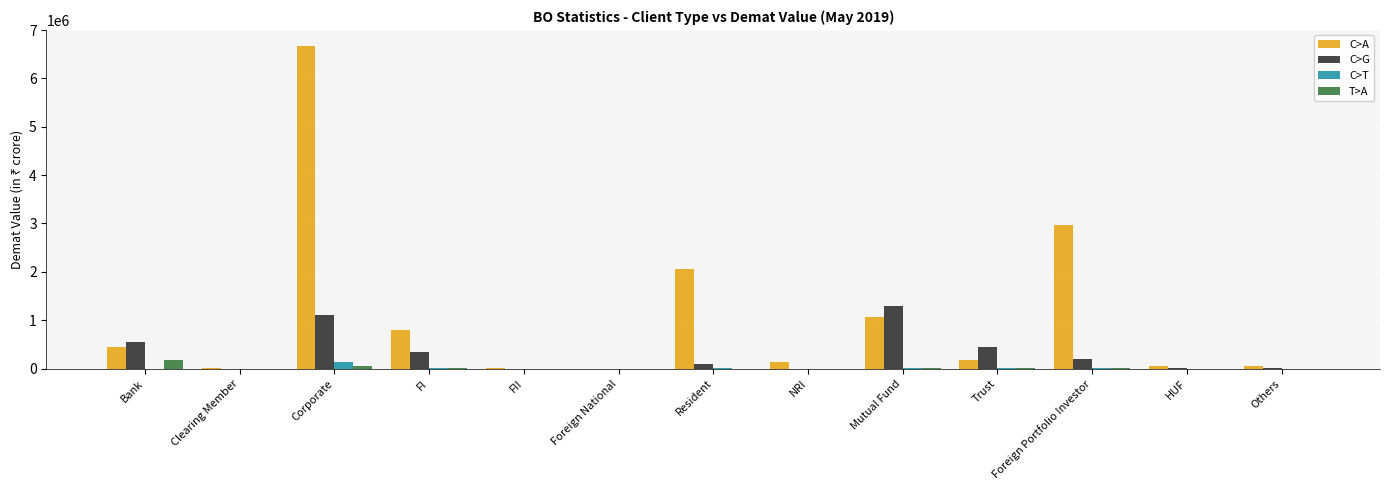

Between Corporate and Foreign Portfolio Investor, which series saw the biggest shift?

C>A